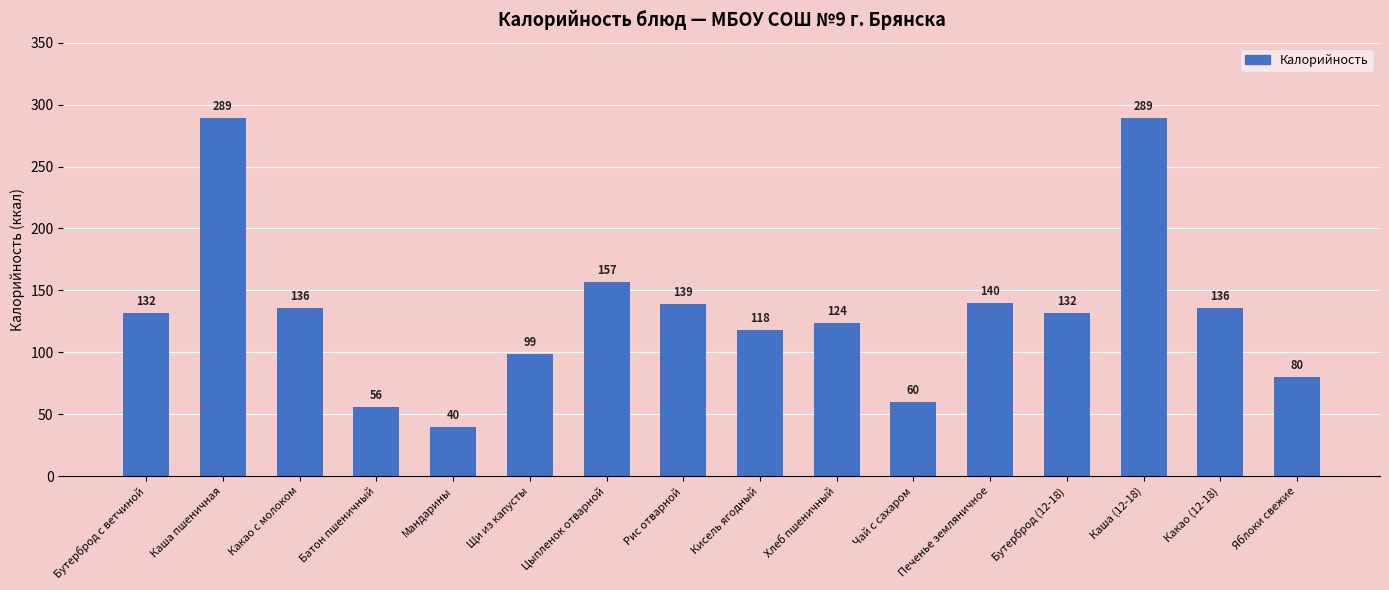

True or false: the data shows 80 at Яблоки свежие.

True